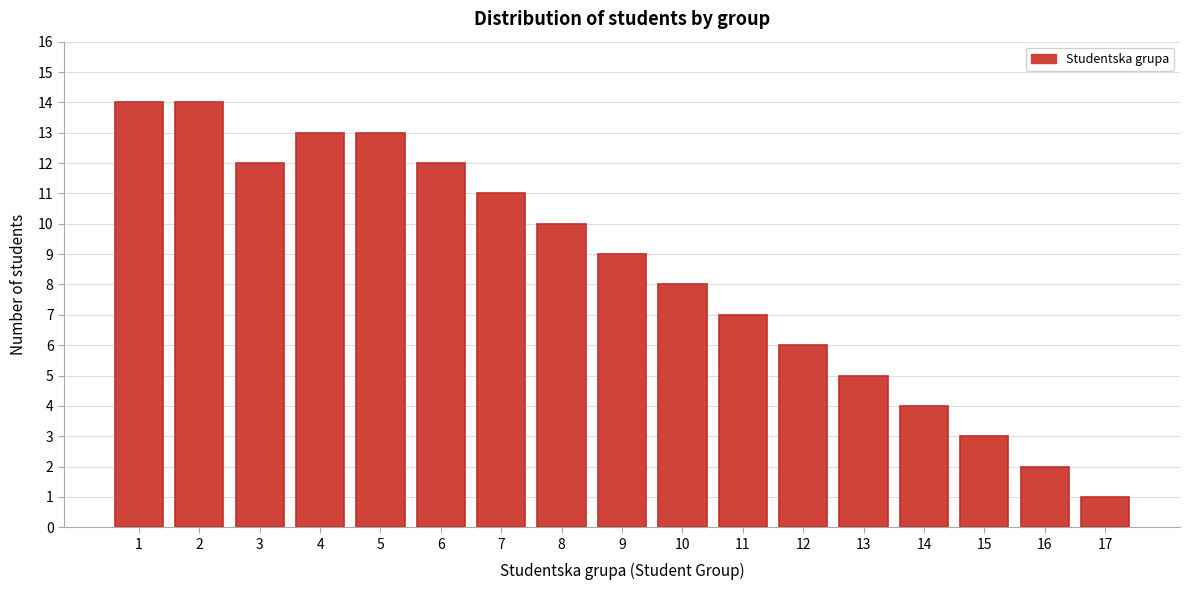

Reading left to right, what are all the values shown in this chart?

1=14	2=14	3=12	4=13	5=13	6=12	7=11	8=10	9=9	10=8	11=7	12=6	13=5	14=4	15=3	16=2	17=1